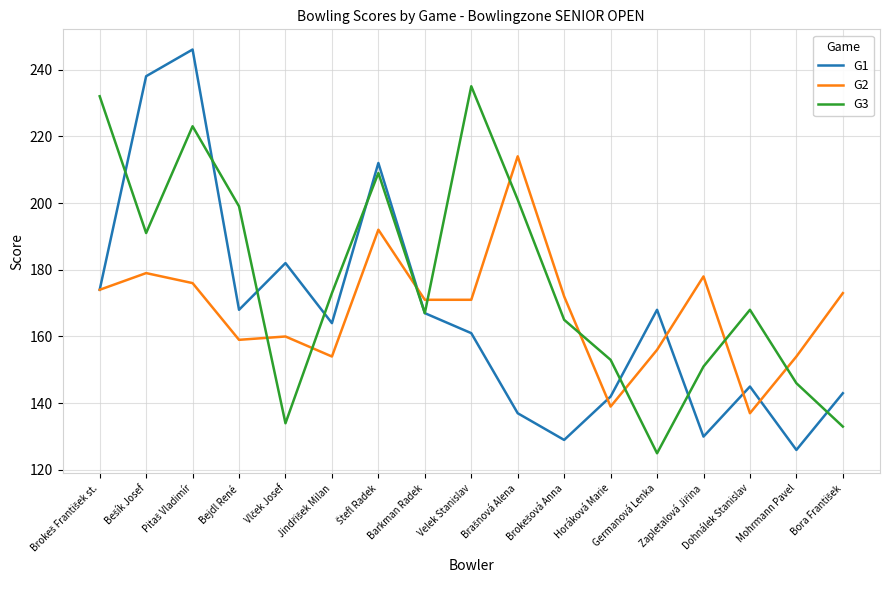

What value does the G1 series have at Mohrmann Pavel, to the nearest 10?

130